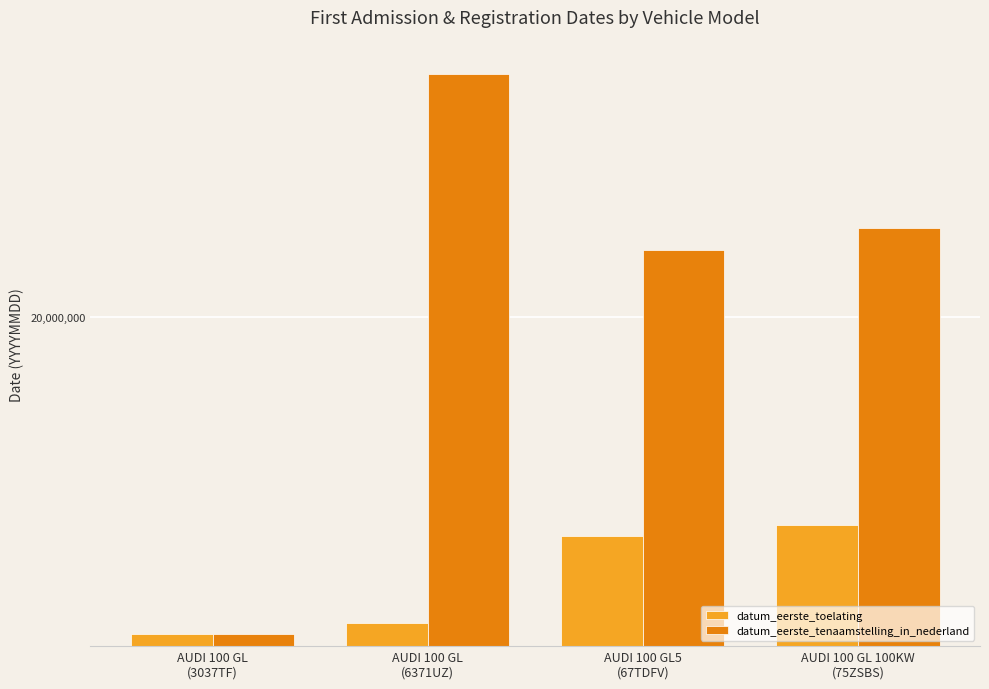

Is it true that datum_eerste_tenaamstelling_in_nederland equals 20060705 at AUDI 100 GL5
(67TDFV)?

True